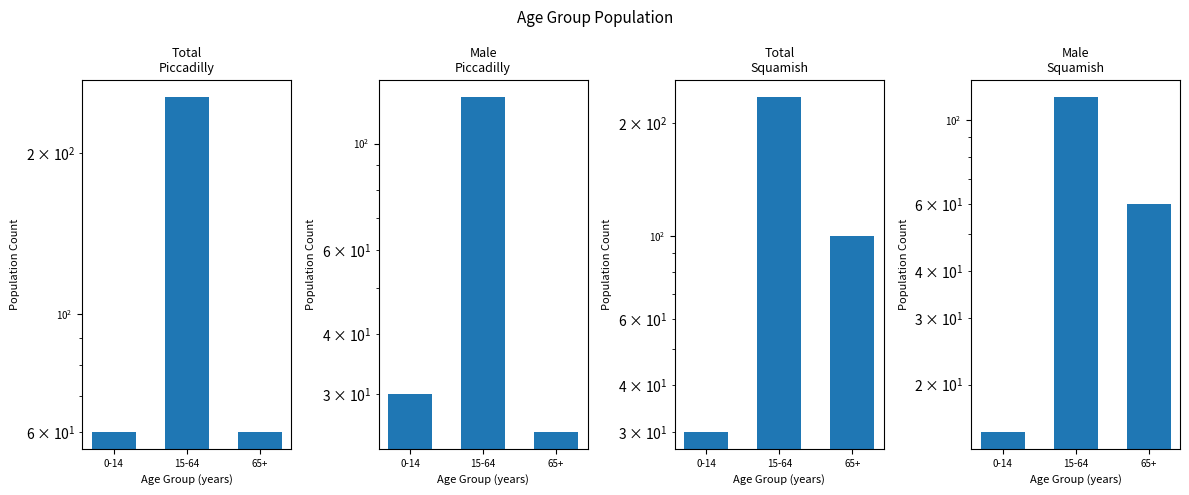

Between 0-14 and 65+, which is larger?

0-14